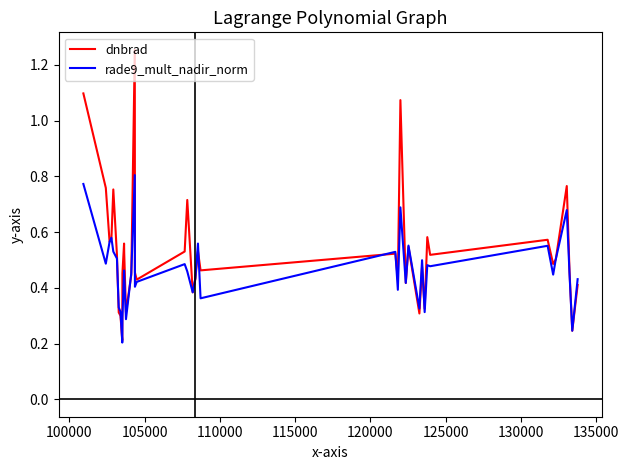

Which series has the largest total across all categories?

dnbrad